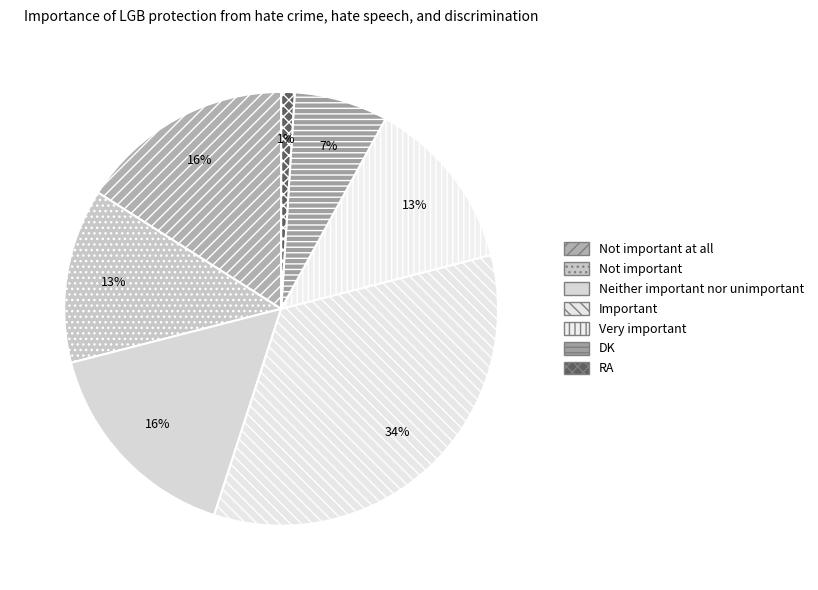

To the nearest percent, what percentage of the pie is Important?

34%